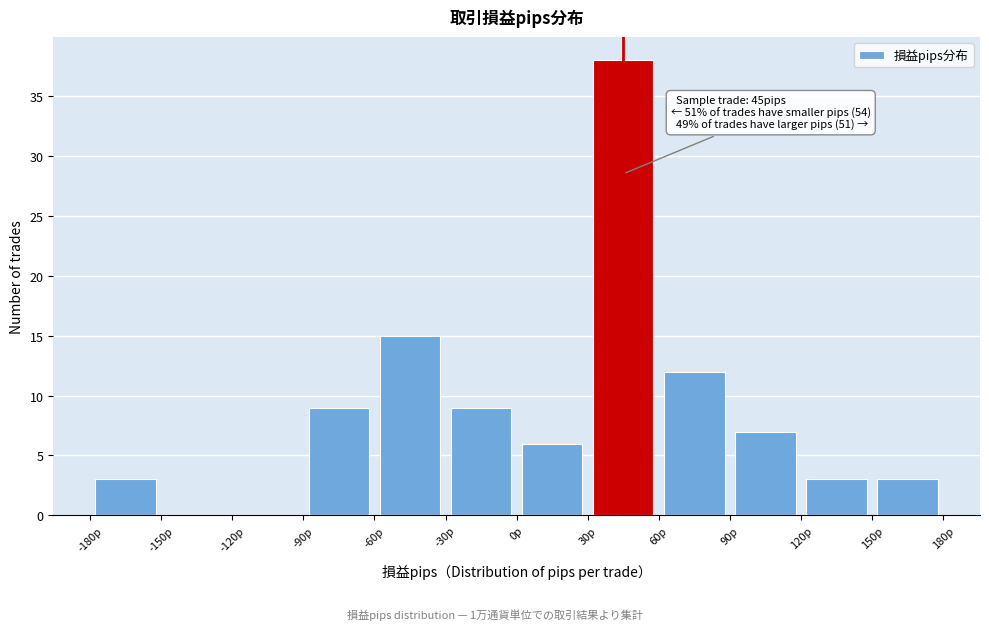

Which range on the x-axis has the tallest bar?

30 to 60